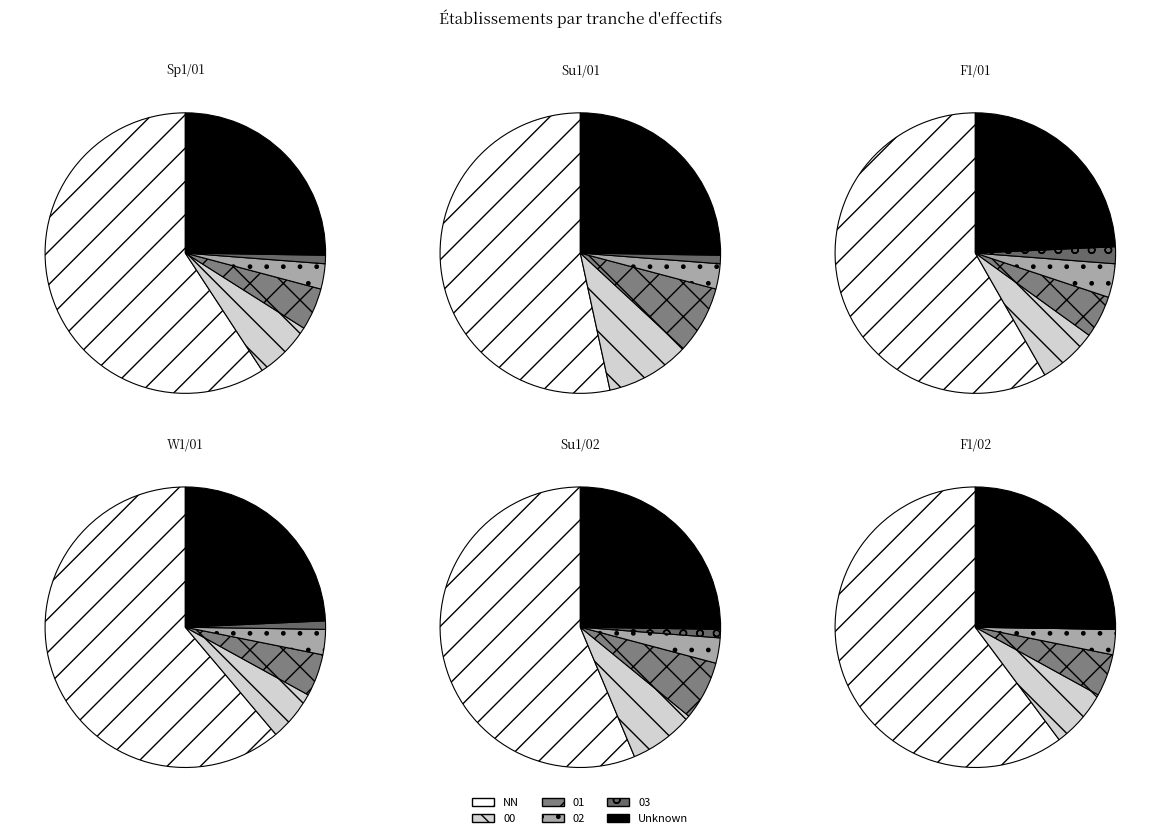

To the nearest percent, what is the difference between the 03 and 01 slice percentages?

4%